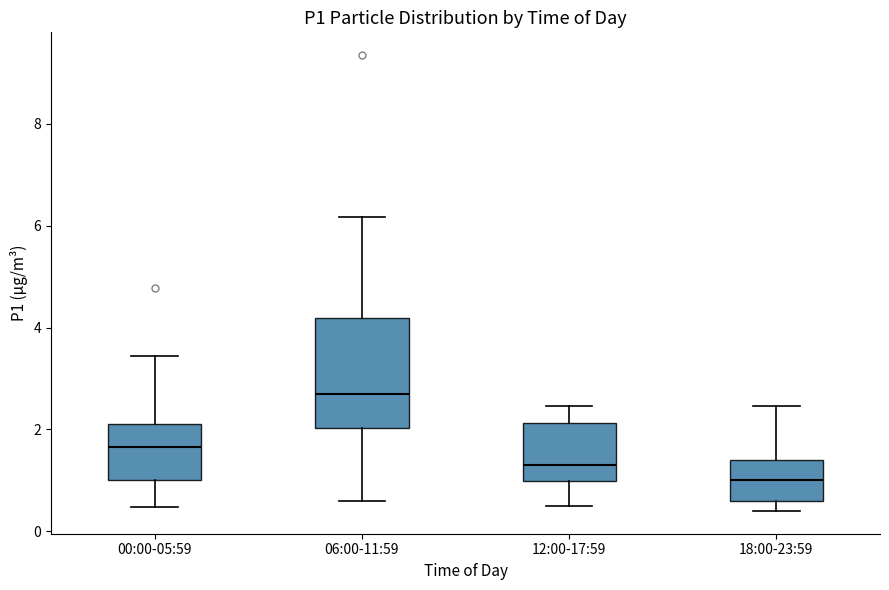

Comparing the boxes themselves (not the whiskers), which one is the tallest?

06:00-11:59